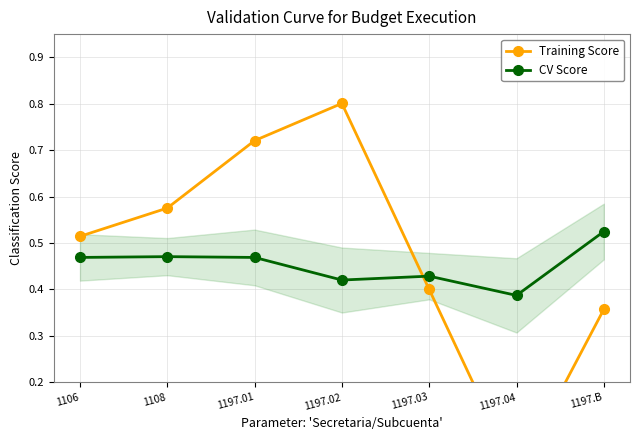

How many lines are shown in the chart?

2